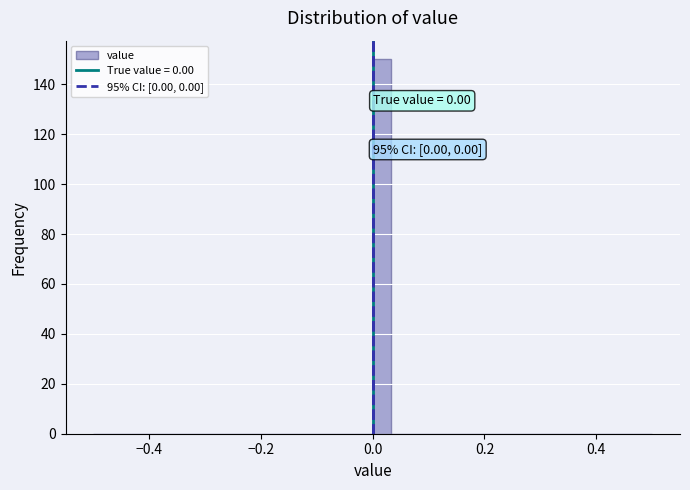

Read against the x-axis, roughly where is the centre of the tallest bar?

0.02